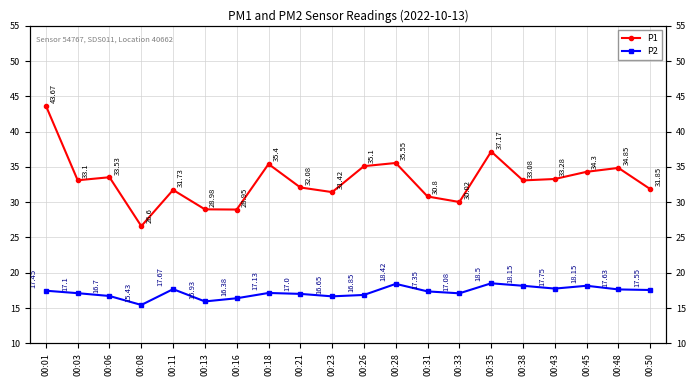

How many series are shown in this chart?

2